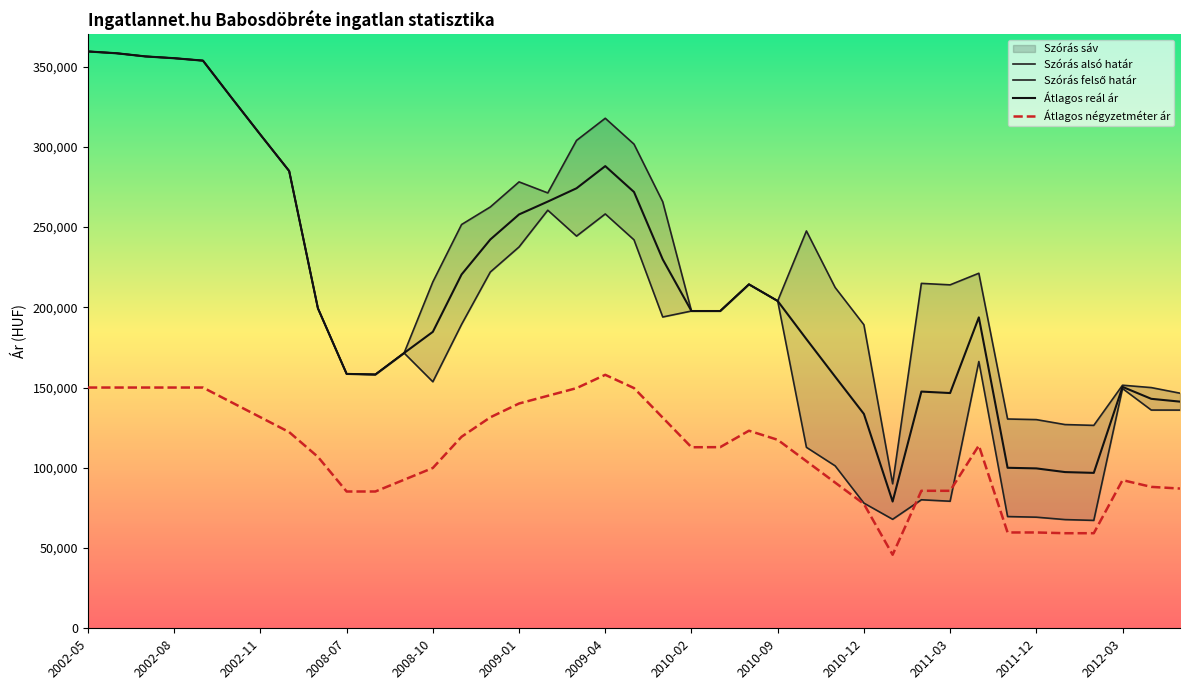

What is the average value of the Szórás alsó határ series?

194585